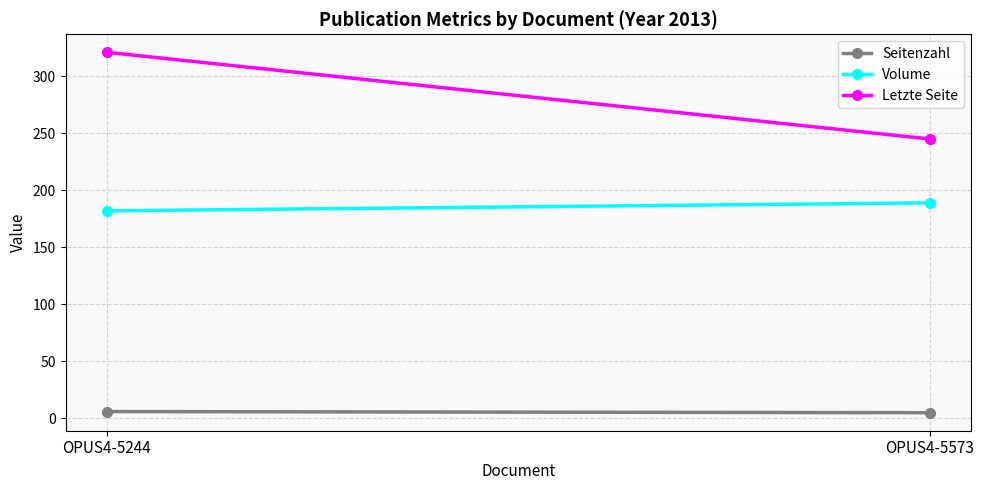

How many values in the Letzte Seite series are below 321?

1